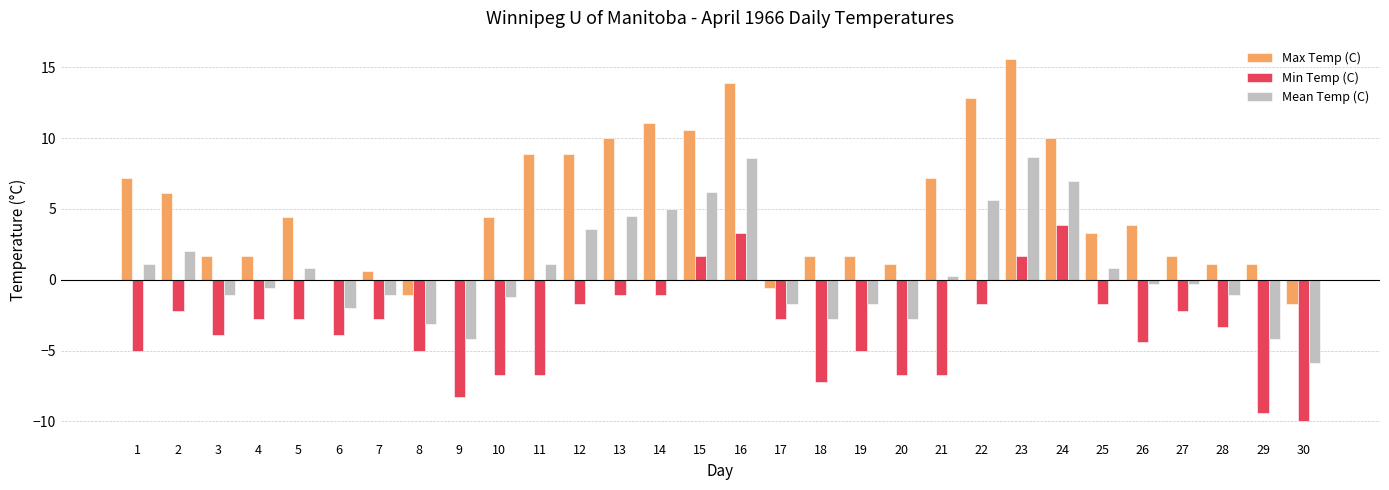

What is the difference between the Max Temp (C) values at 15 and 10?

6.2